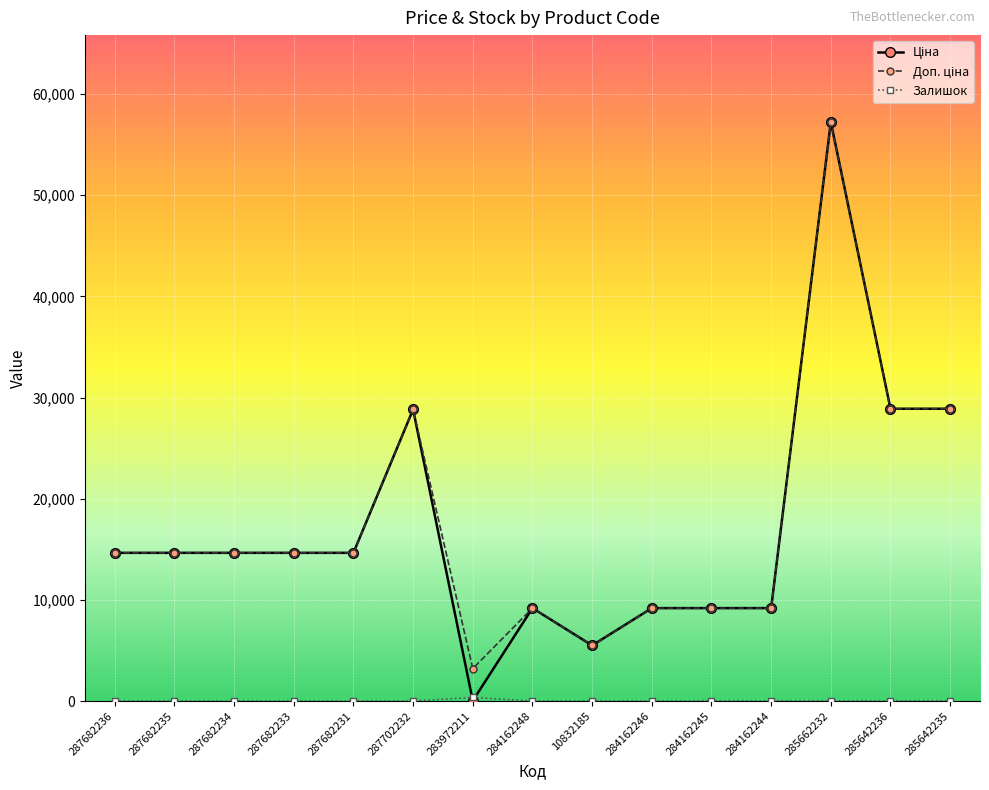

At which category does the chart reach its peak across all series?

285662232